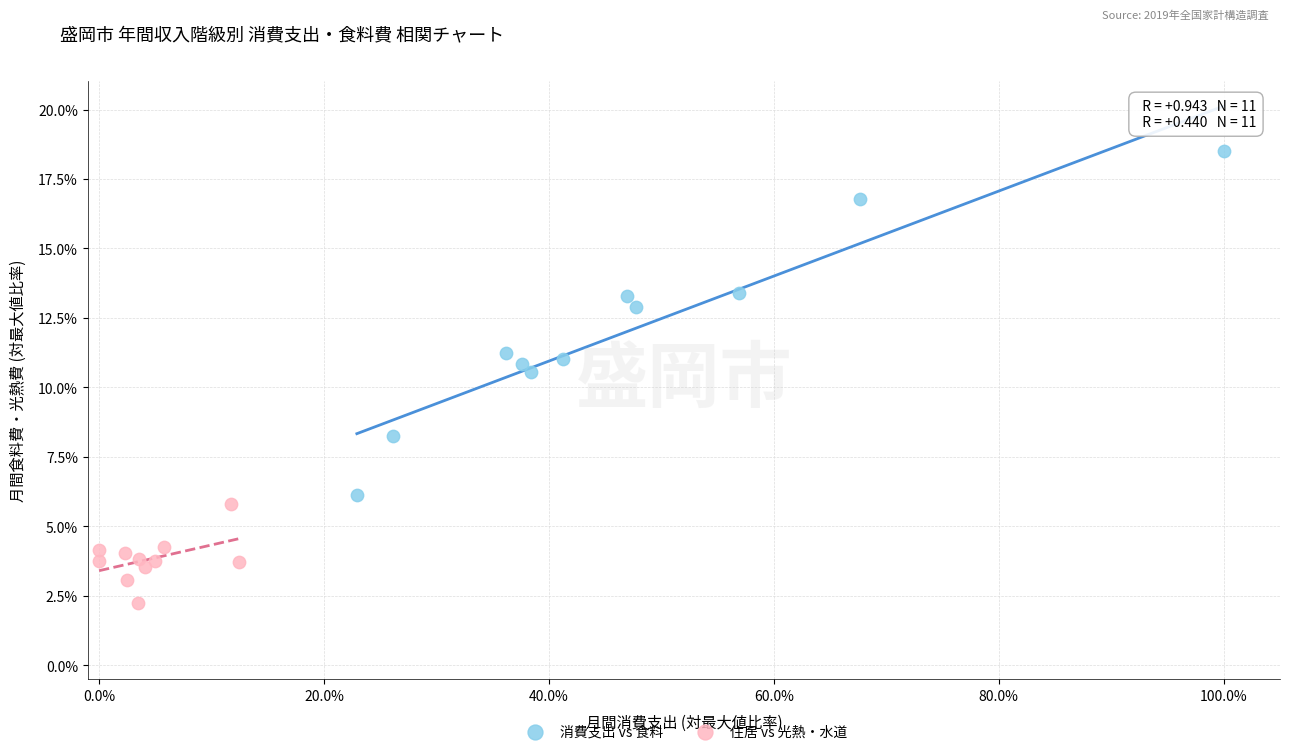

What are all the series names shown in the legend?

消費支出 vs 食料, 住居 vs 光熱・水道